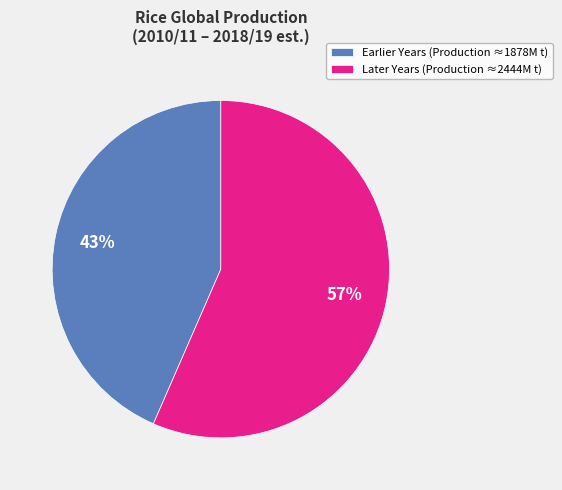

Rank the categories by value from lowest to highest.

Earlier Years (Production ≈1878M t), Later Years (Production ≈2444M t)